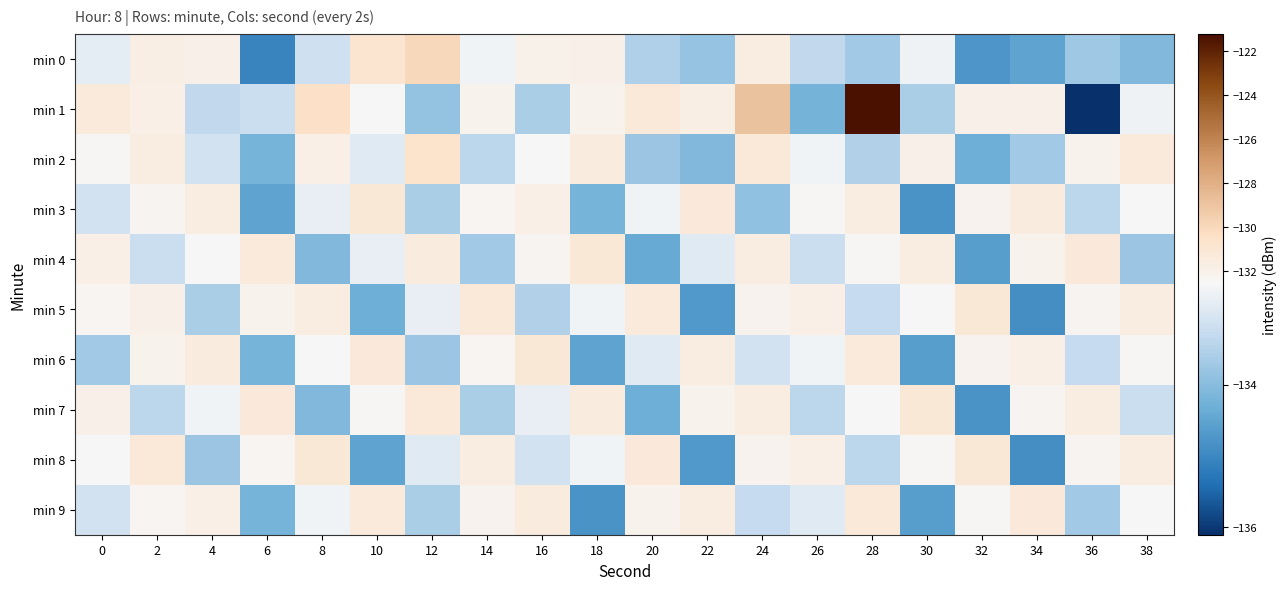

Reading left to right, transcribe all the data shown in this chart.

min 0: 0=-132.9	2=-131.8	4=-131.9	6=-135.0	8=-133.2	10=-130.8	12=-129.9	14=-132.7	16=-132.1	18=-131.9	20=-133.5	22=-133.8	24=-131.5	26=-133.4	28=-133.7	30=-132.7	32=-134.7	34=-134.5	36=-133.7	38=-134.1
min 1: 0=-131.4	2=-131.8	4=-133.3	6=-133.2	8=-130.5	10=-132.5	12=-133.9	14=-132.1	16=-133.6	18=-132.1	20=-131.2	22=-131.7	24=-128.9	26=-134.2	28=-121.2	30=-133.6	32=-131.9	34=-131.9	36=-136.1	38=-132.7
min 2: 0=-132.5	2=-131.6	4=-133.1	6=-134.2	8=-131.8	10=-132.9	12=-130.7	14=-133.4	16=-132.6	18=-131.5	20=-133.8	22=-134.1	24=-131.2	26=-132.7	28=-133.5	30=-131.9	32=-134.3	34=-133.7	36=-132.1	38=-131.4
min 3: 0=-133.1	2=-132.3	4=-131.7	6=-134.5	8=-132.8	10=-131.1	12=-133.6	14=-132.4	16=-131.8	18=-134.2	20=-132.7	22=-131.3	24=-133.9	26=-132.5	28=-131.6	30=-134.8	32=-132.2	34=-131.5	36=-133.4	38=-132.6
min 4: 0=-131.8	2=-133.2	4=-132.6	6=-131.4	8=-134.1	10=-132.8	12=-131.5	14=-133.7	16=-132.3	18=-131.1	20=-134.4	22=-132.9	24=-131.6	26=-133.2	28=-132.5	30=-131.7	32=-134.6	34=-132.1	36=-131.3	38=-133.8
min 5: 0=-132.4	2=-131.9	4=-133.6	6=-132.1	8=-131.7	10=-134.3	12=-132.8	14=-131.2	16=-133.5	18=-132.7	20=-131.4	22=-134.7	24=-132.2	26=-131.8	28=-133.3	30=-132.6	32=-131.1	34=-134.9	36=-132.3	38=-131.6
min 6: 0=-133.7	2=-132.1	4=-131.5	6=-134.2	8=-132.6	10=-131.3	12=-133.8	14=-132.4	16=-131.1	18=-134.5	20=-132.9	22=-131.6	24=-133.1	26=-132.7	28=-131.4	30=-134.6	32=-132.2	34=-131.8	36=-133.3	38=-132.5
min 7: 0=-131.9	2=-133.4	4=-132.7	6=-131.3	8=-134.1	10=-132.5	12=-131.2	14=-133.6	16=-132.8	18=-131.5	20=-134.3	22=-132.1	24=-131.7	26=-133.4	28=-132.6	30=-131.1	32=-134.8	34=-132.3	36=-131.6	38=-133.2
min 8: 0=-132.6	2=-131.2	4=-133.8	6=-132.4	8=-131.1	10=-134.5	12=-132.9	14=-131.6	16=-133.1	18=-132.7	20=-131.3	22=-134.7	24=-132.2	26=-131.8	28=-133.4	30=-132.5	32=-131.1	34=-134.9	36=-132.3	38=-131.6
min 9: 0=-133.1	2=-132.4	4=-131.8	6=-134.2	8=-132.7	10=-131.4	12=-133.6	14=-132.2	16=-131.5	18=-134.8	20=-132.1	22=-131.7	24=-133.3	26=-132.9	28=-131.2	30=-134.6	32=-132.5	34=-131.3	36=-133.7	38=-132.6